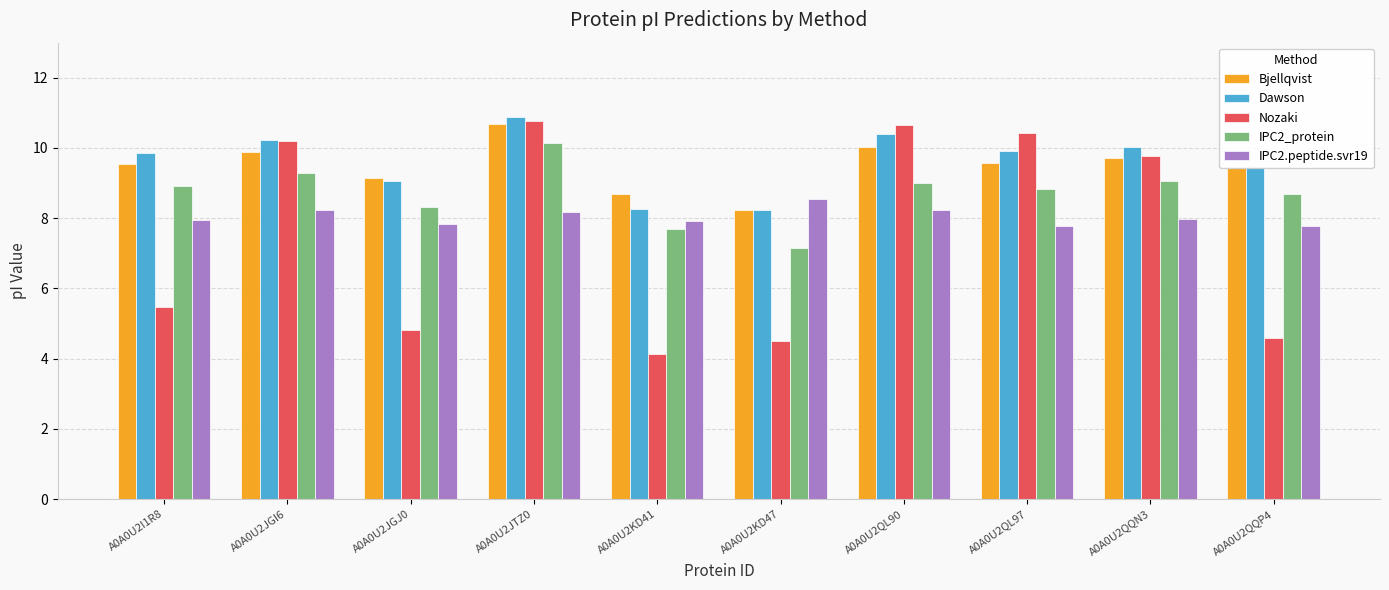

What position from the left is A0A0U2JGI6?

2